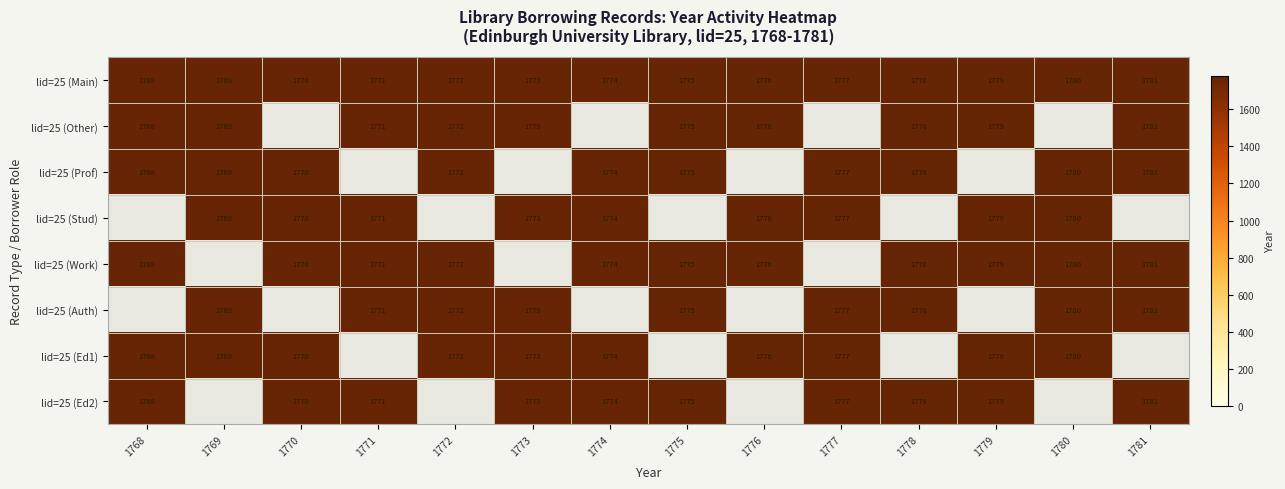

The lid=25 (Ed1) series shows 790 at 1774. True or false?

False